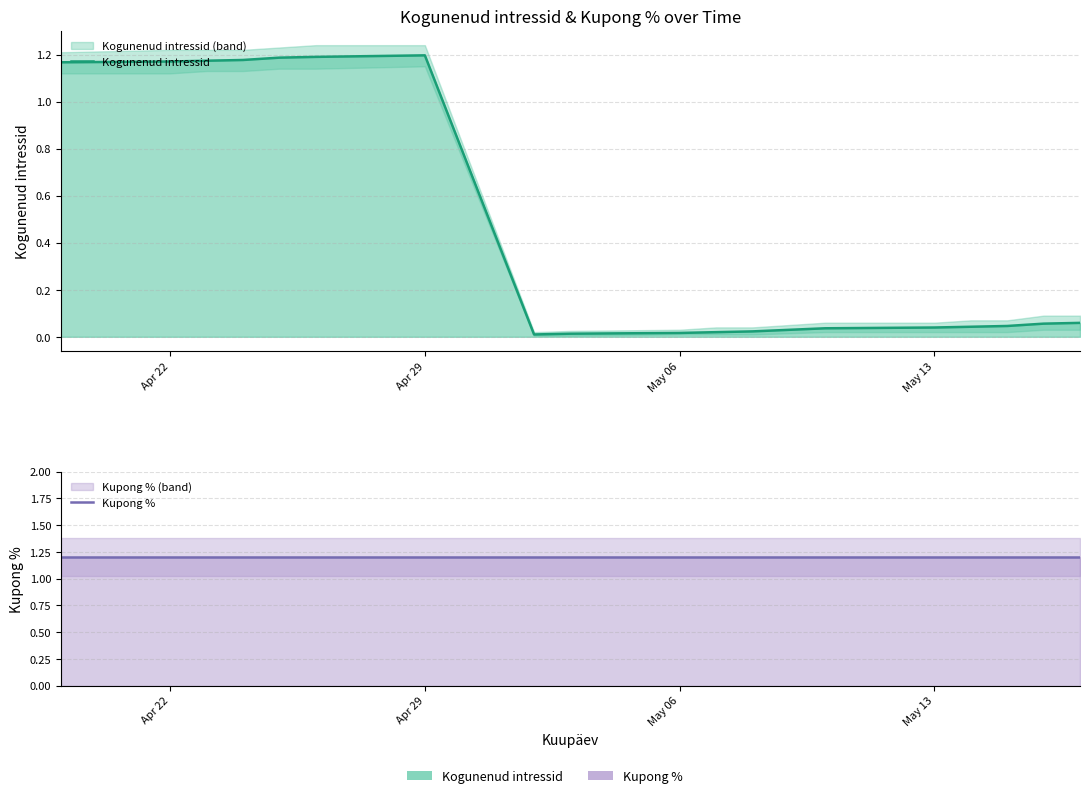

True or false: Kupong % has a value of 2.0 at 15.

False